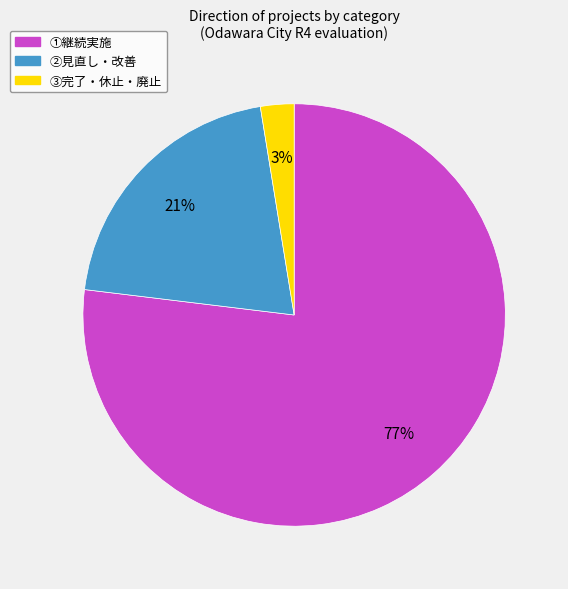

Do ③完了・休止・廃止 and ①継続実施 together represent more than half of the pie?

Yes